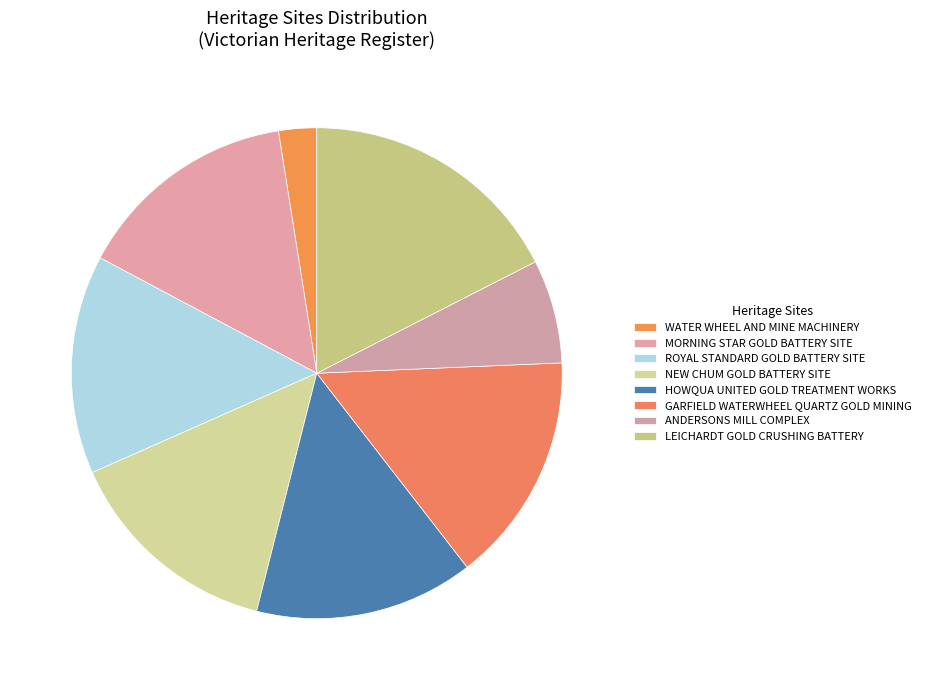

How much of the chart is everything except MORNING STAR GOLD BATTERY SITE?

85.3%